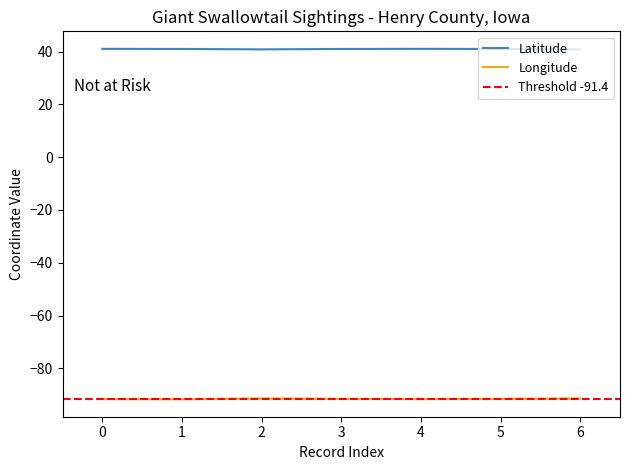

True or false: Longitude and Latitude cross at least once.

False